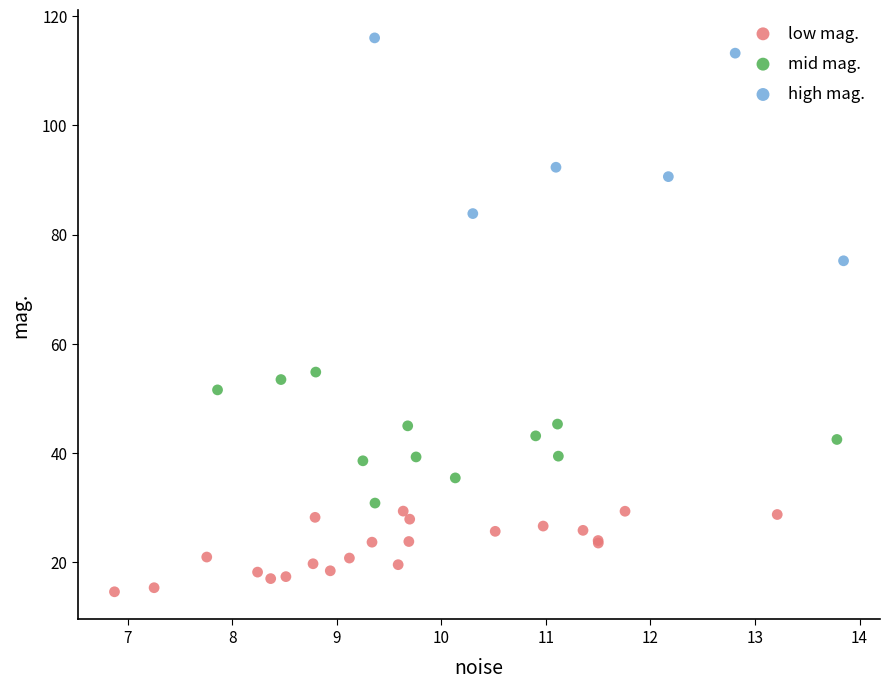

Which series contains the lowest Y value?

low mag.